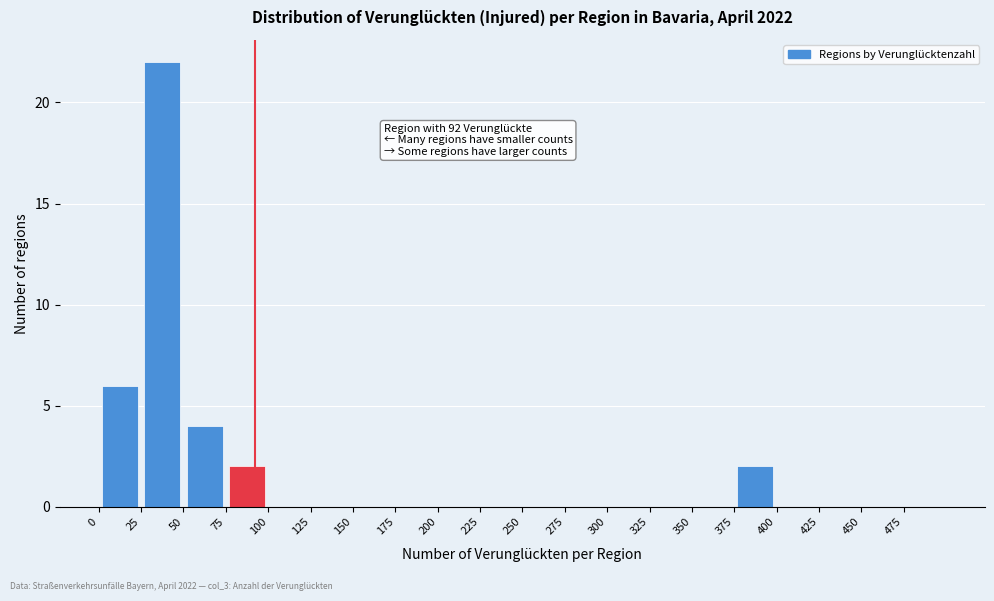

Over which range of the x-axis is the bar tallest?

25 to 50